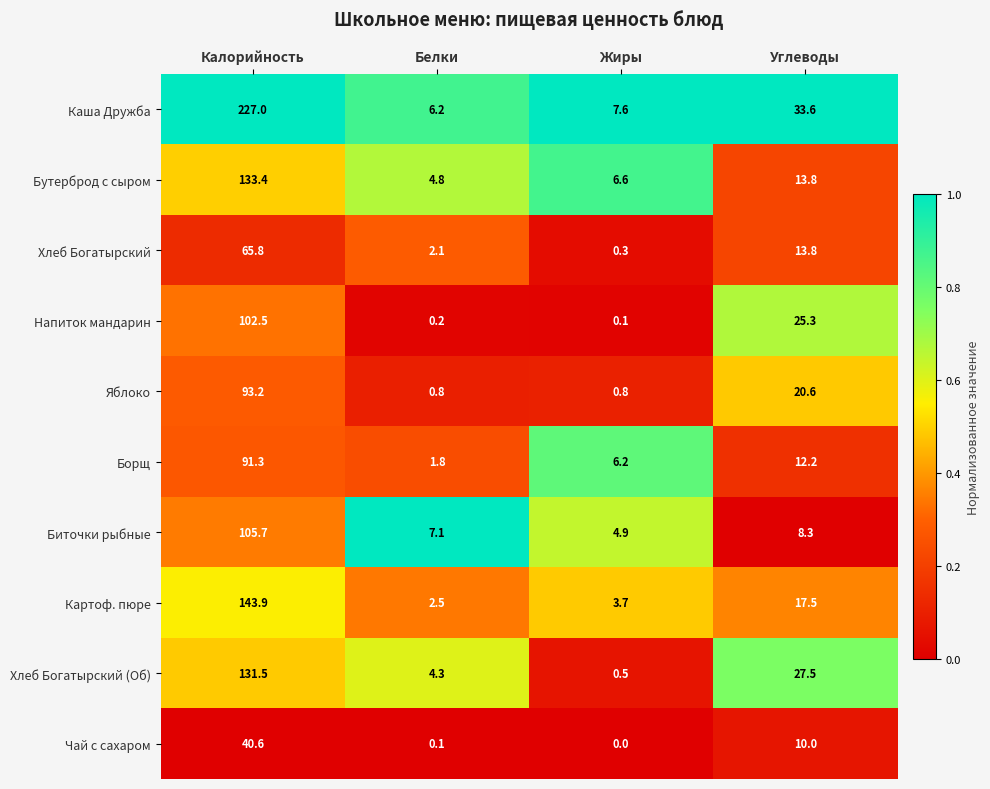

Is the value of Каша Дружба at Жиры greater than the value of Борщ at Углеводы?

No